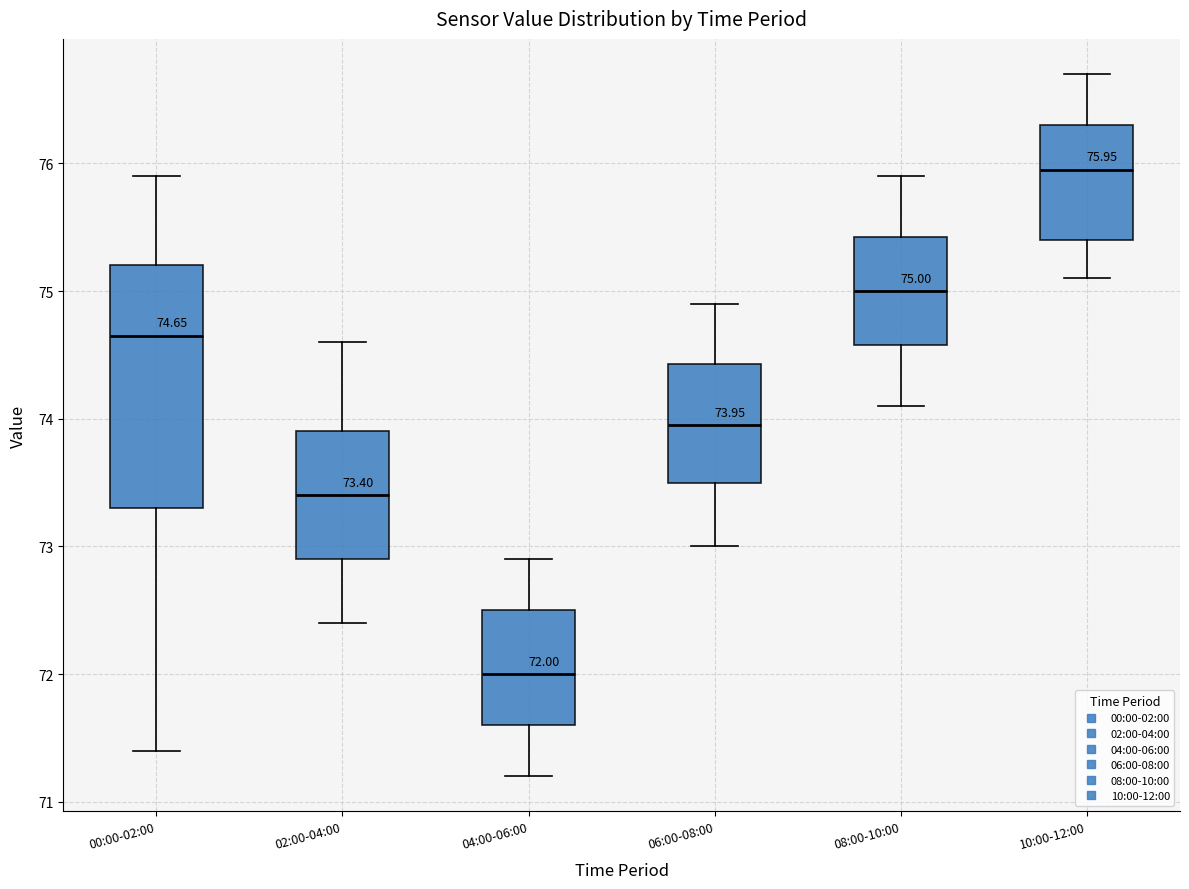

Which box is the tallest, from its lower edge to its upper edge?

00:00-02:00